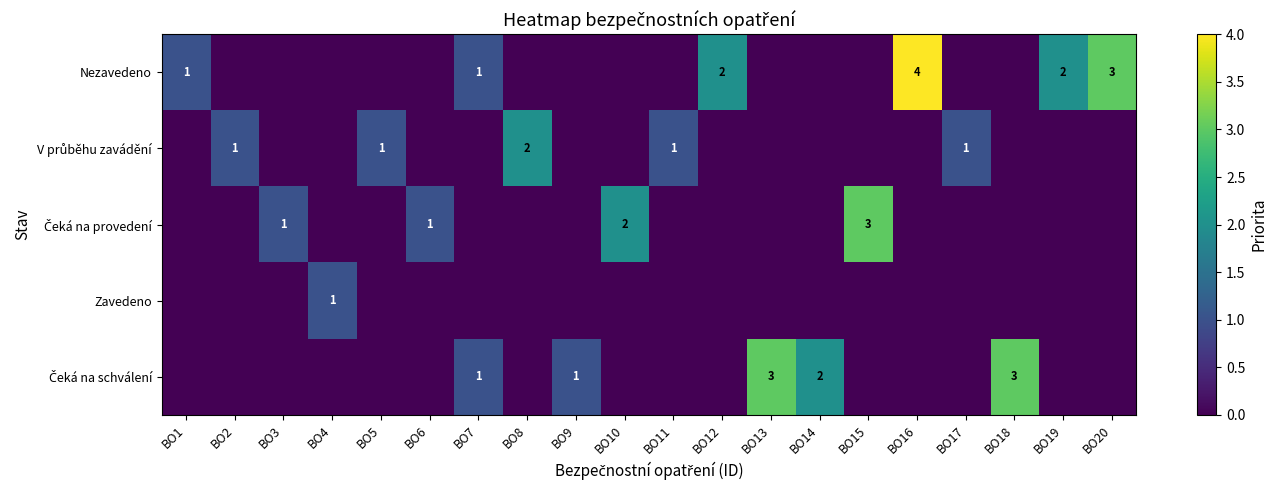

Where is Zavedeno nearest to the value 0?

BO1